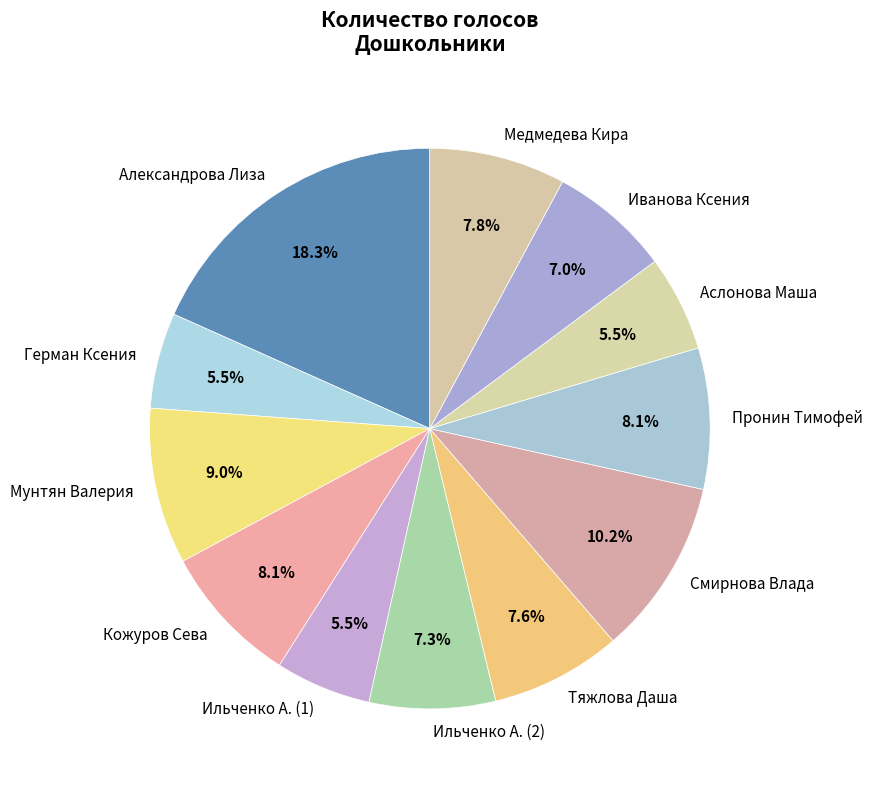

Is Ильченко А. (2) the majority of the pie?

No